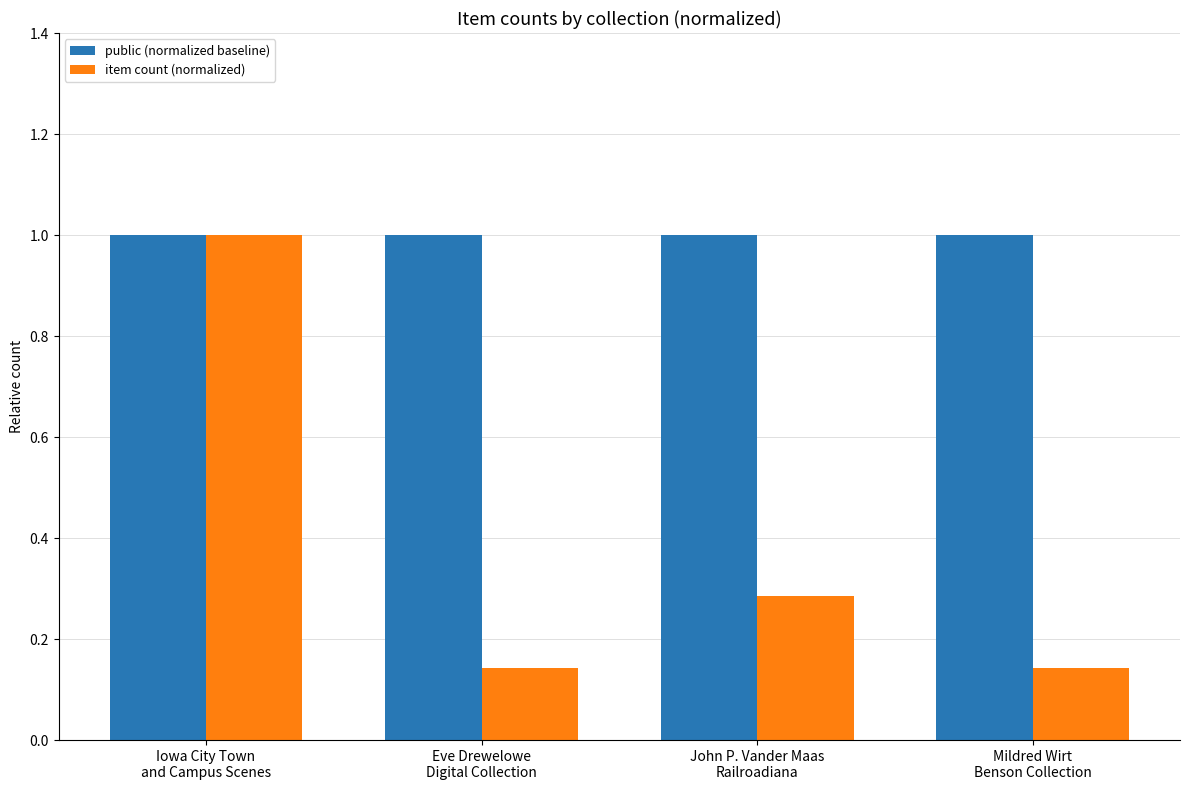

At which category is the sum across all series the highest?

Iowa City Town
and Campus Scenes